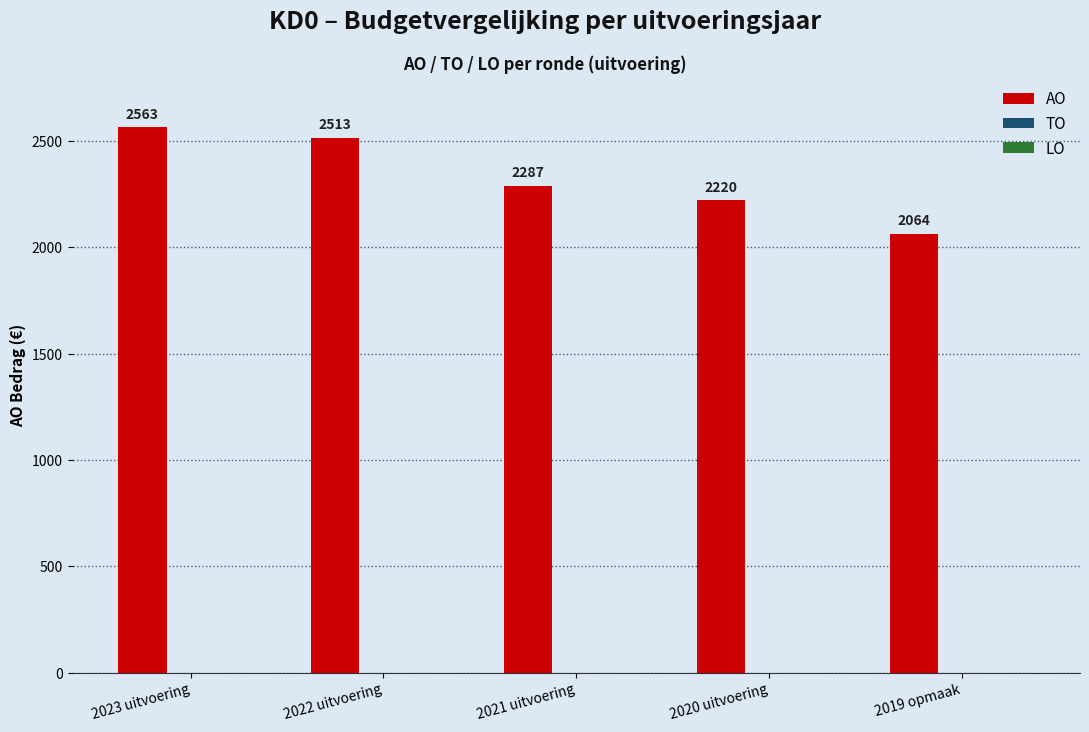

What is the difference between the maximum and second lowest values?

343